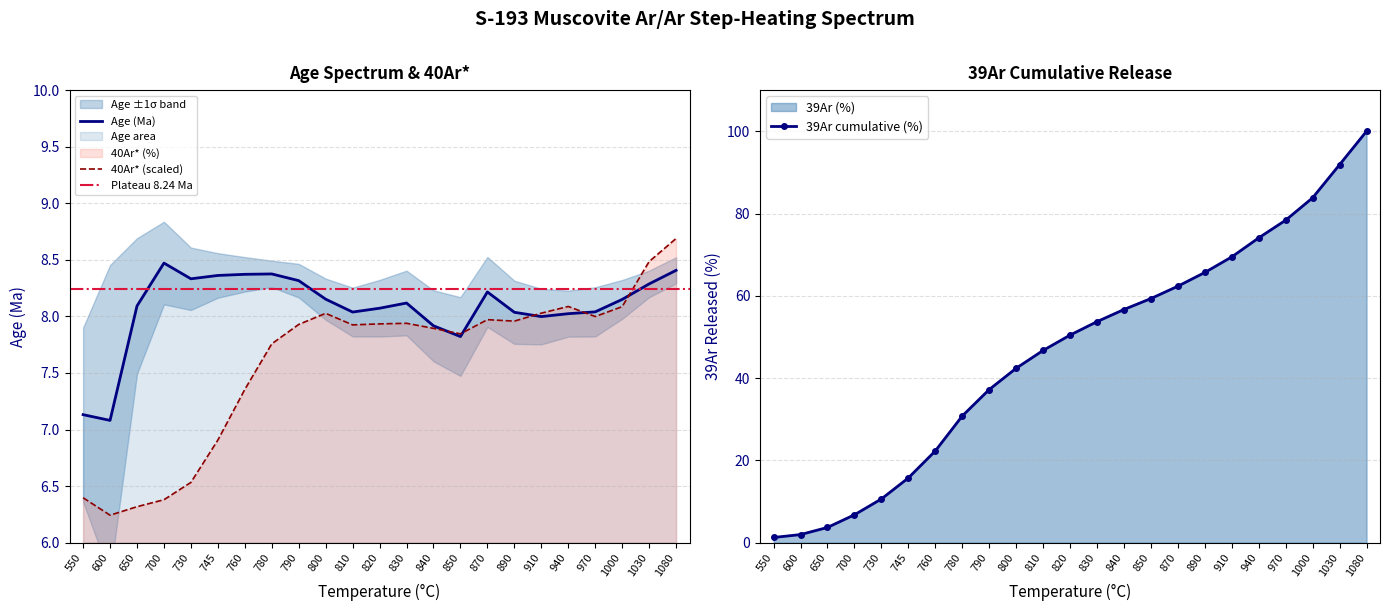

At how many categories does at least one series exceed 12?

18